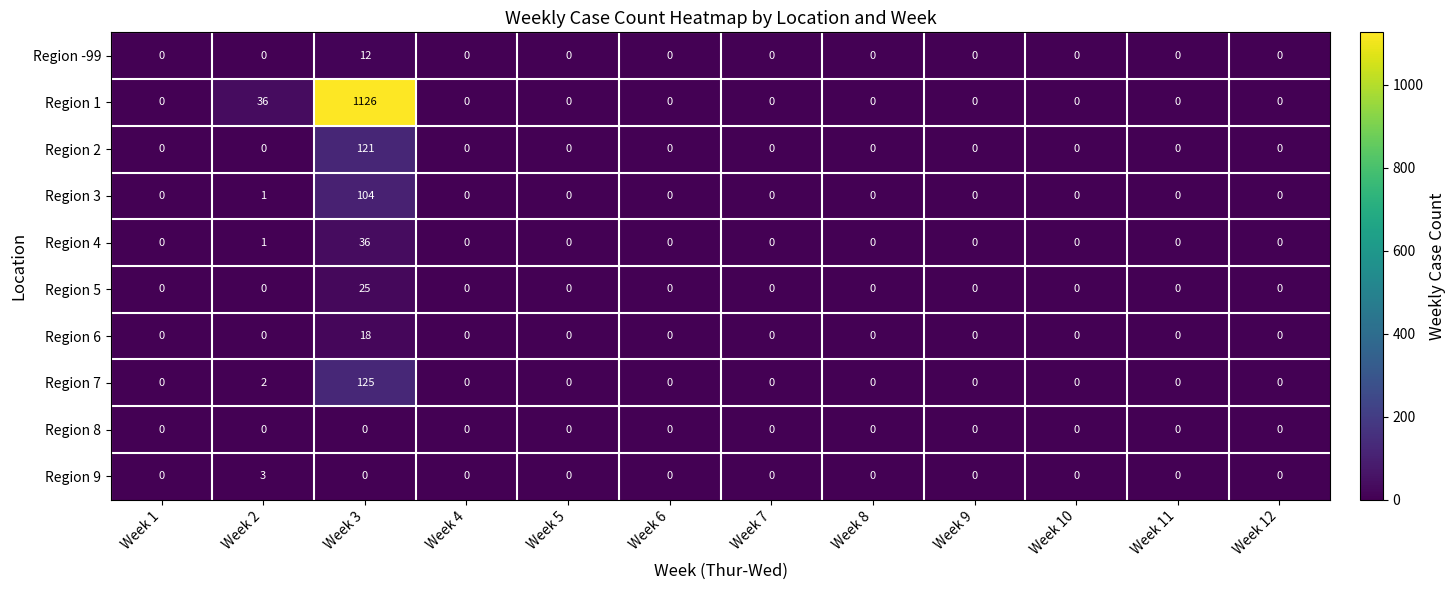

Rank the series by their maximum value, from lowest to highest.

Region 8, Region 9, Region -99, Region 6, Region 5, Region 4, Region 3, Region 2, Region 7, Region 1